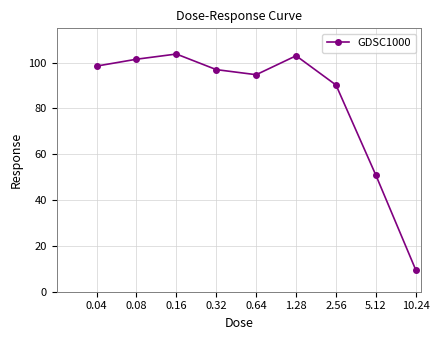

How many interior local valleys (lower than both neighbors) does the data have?

1